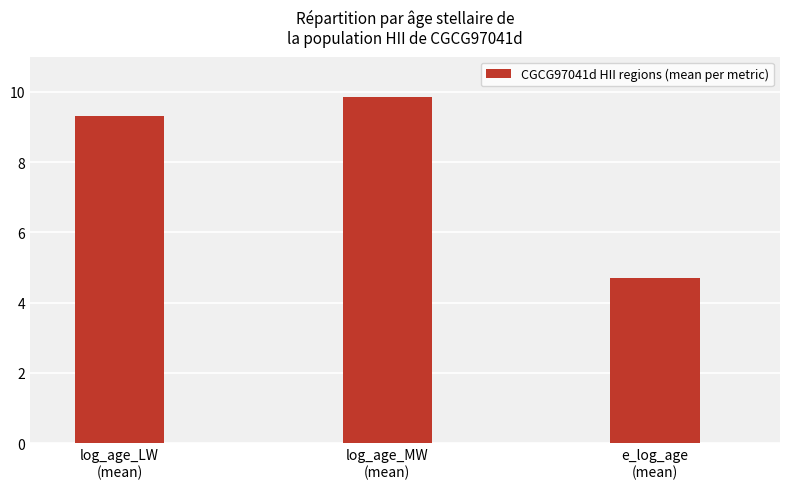

The chart shows a value of 9.8 at log_age_MW
(mean). True or false?

True